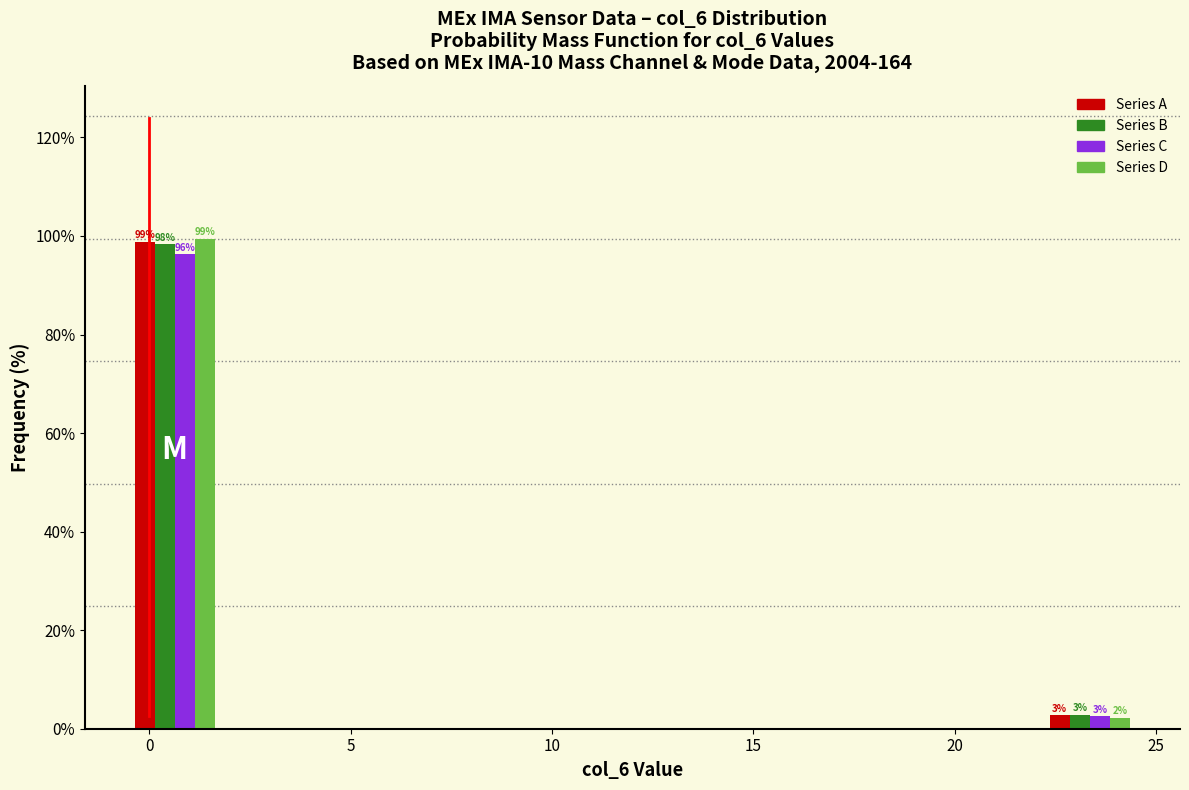

In the Series A series, which range on the x-axis has the tallest bar?

-0.5 to 2.0